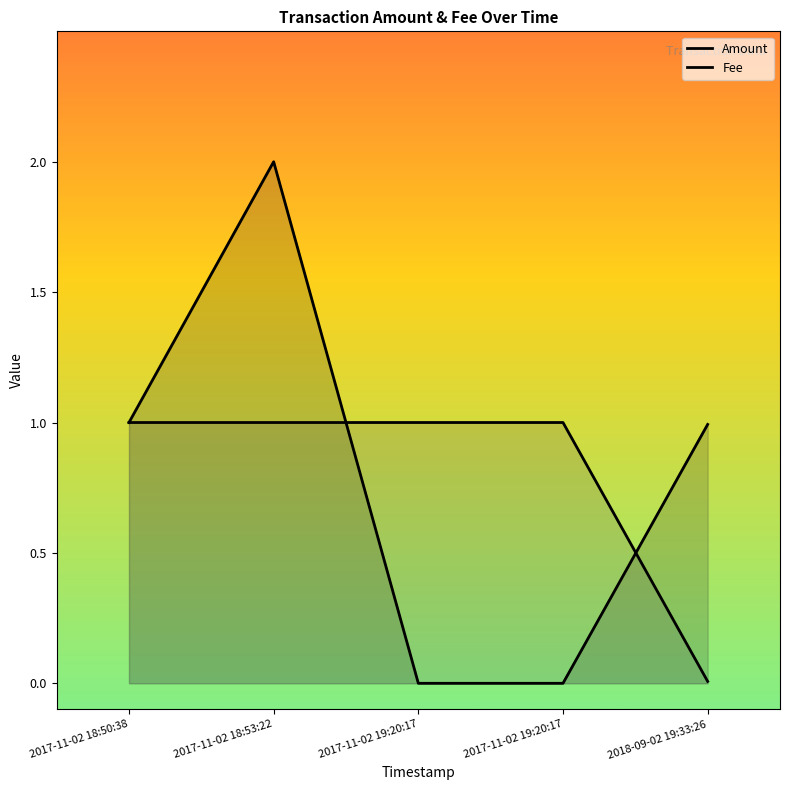

Which label corresponds to the smallest value in the chart?

2017-11-02 19:20:17